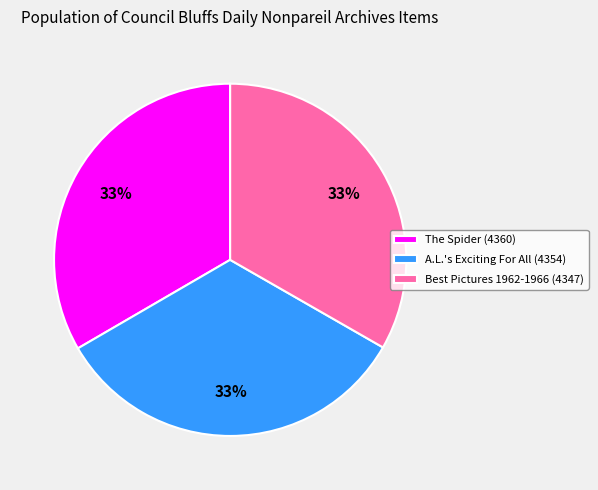

To the nearest percent, what percentage of the pie is A.L.'s Exciting For All (4354)?

33%